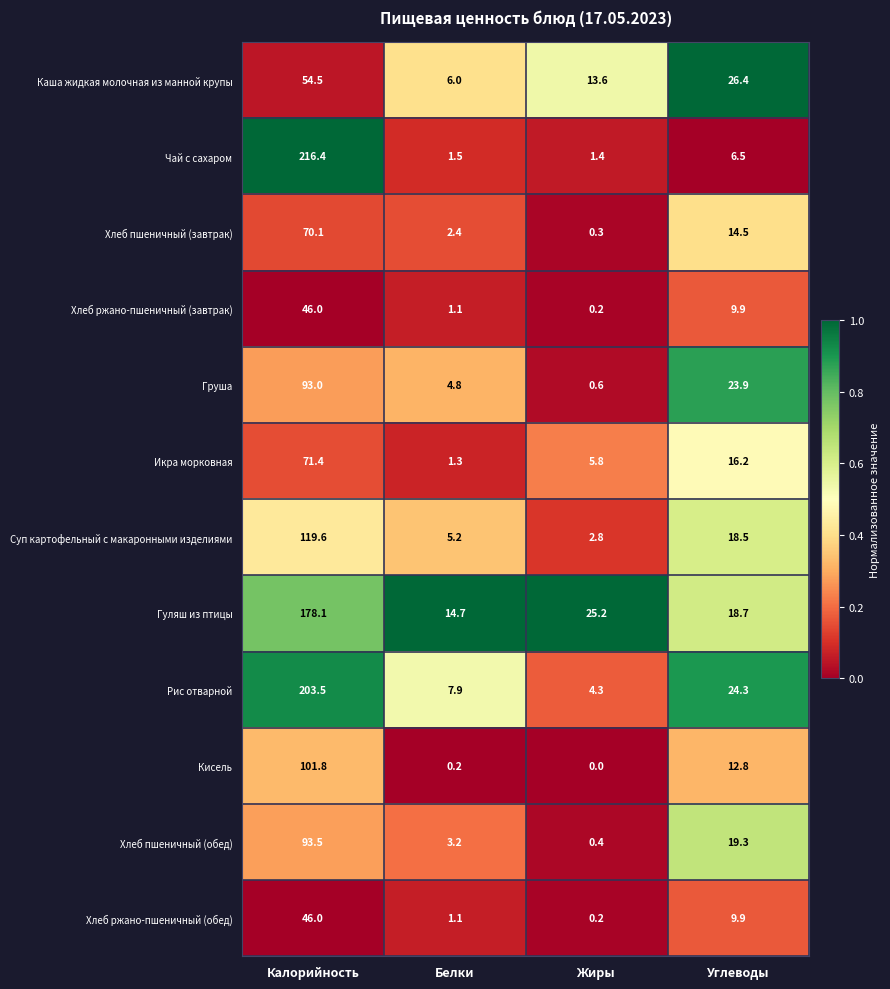

Is it true that Рис отварной equals 6.9 at Жиры?

False